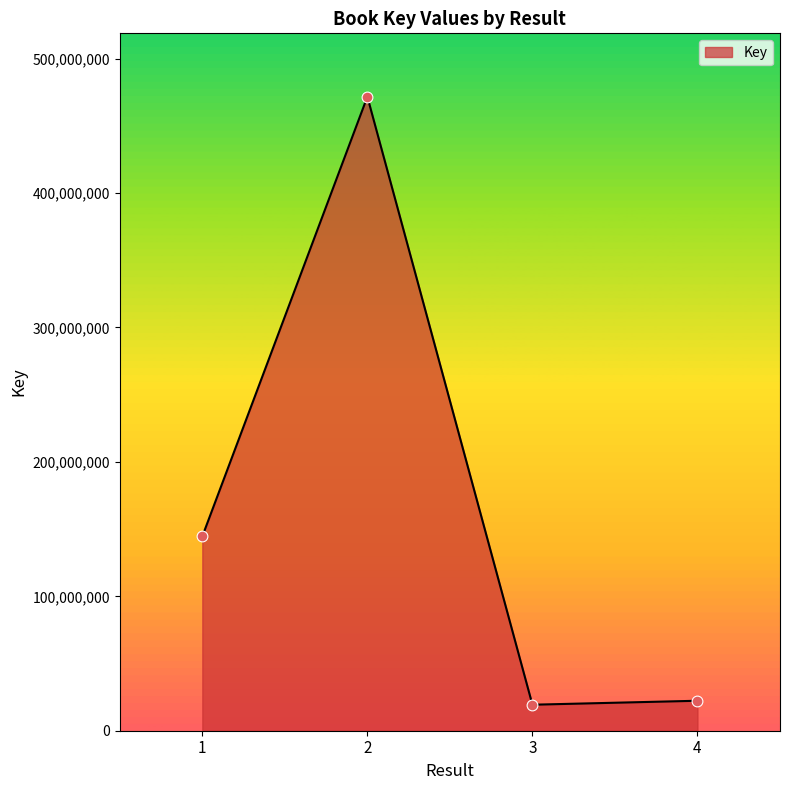

What is the ratio of the value at 1 to the value at 3?

7.5